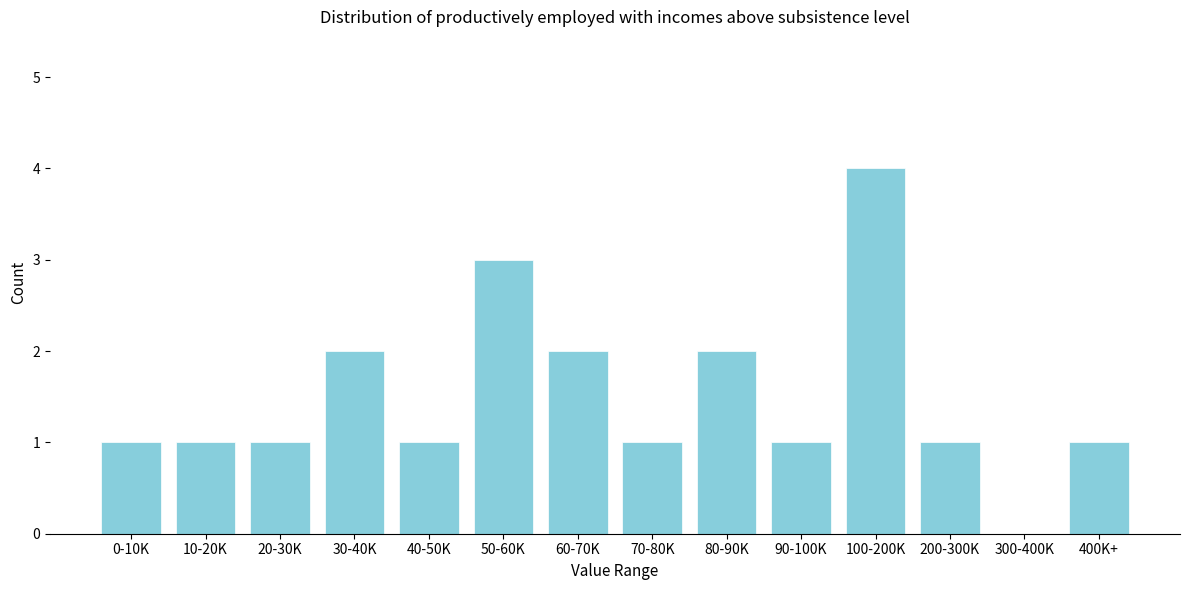

Reading left to right, list all the values displayed in this chart.

0-10K=1	10-20K=1	20-30K=1	30-40K=2	40-50K=1	50-60K=3	60-70K=2	70-80K=1	80-90K=2	90-100K=1	100-200K=4	200-300K=1	300-400K=0	400K+=1